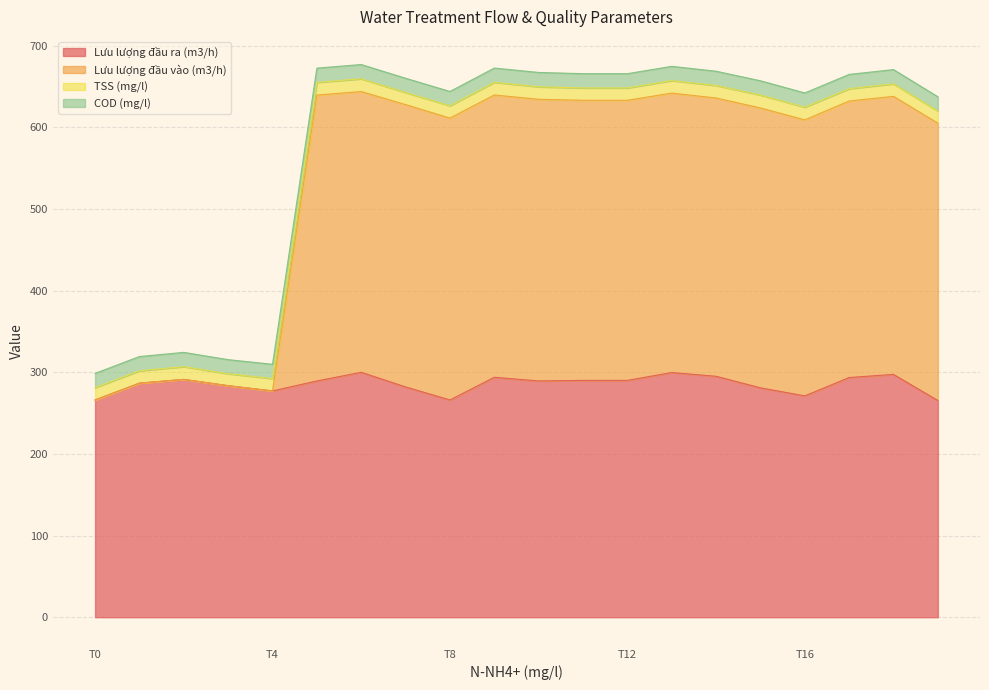

True or false: Lưu lượng đầu ra (m3/h) and Lưu lượng đầu vào (m3/h) intersect in this chart.

False